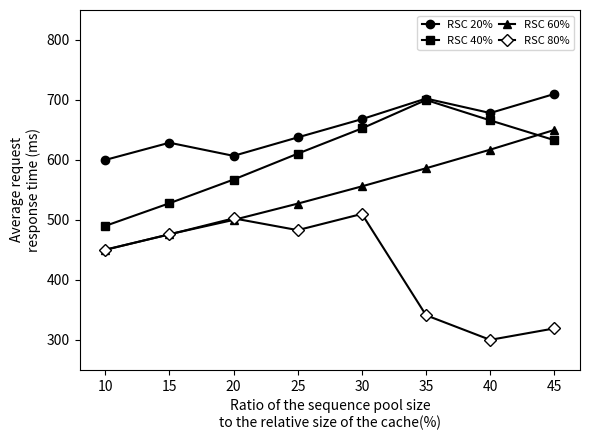

True or false: RSC 80% and RSC 20% cross at least once.

False